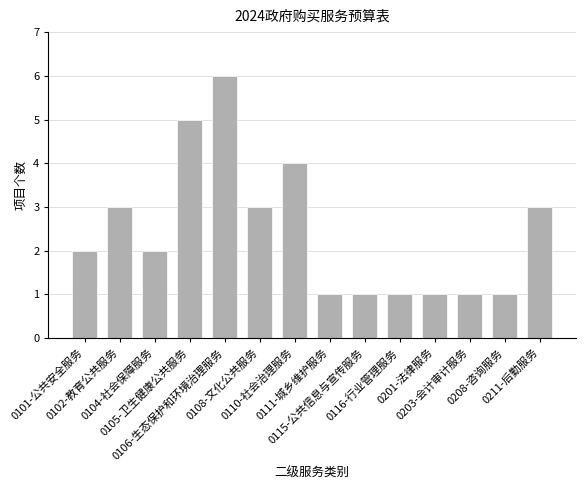

Reading left to right, what are all the values shown in this chart?

2	3	2	5	6	3	4	1	1	1	1	1	1	3